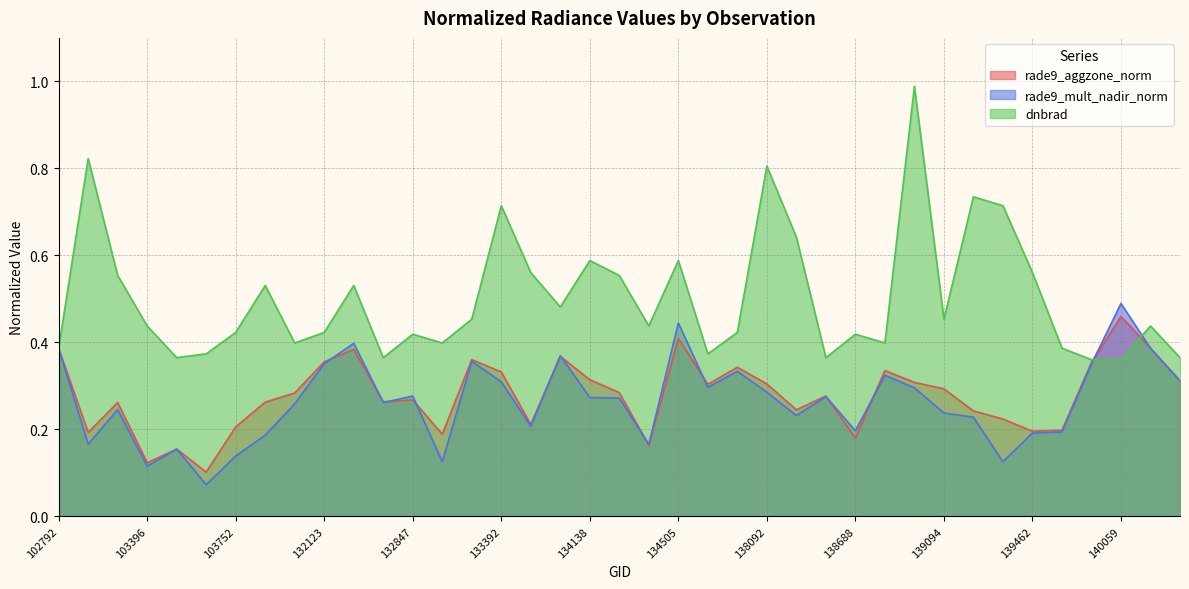

What is the sum of the dnbrad values at 138881 and 140059?

0.8